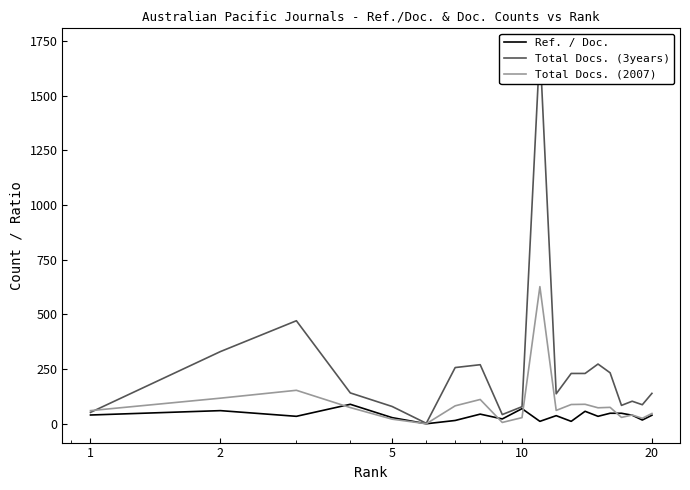

How many lines are shown in the chart?

3